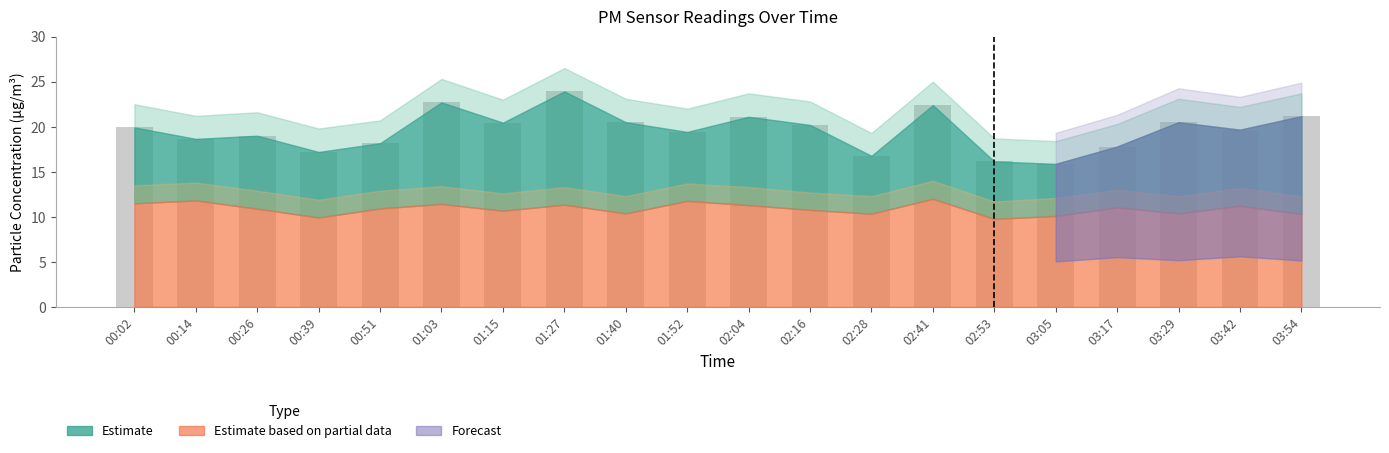

At which category does the chart reach its peak across all series?

01:27